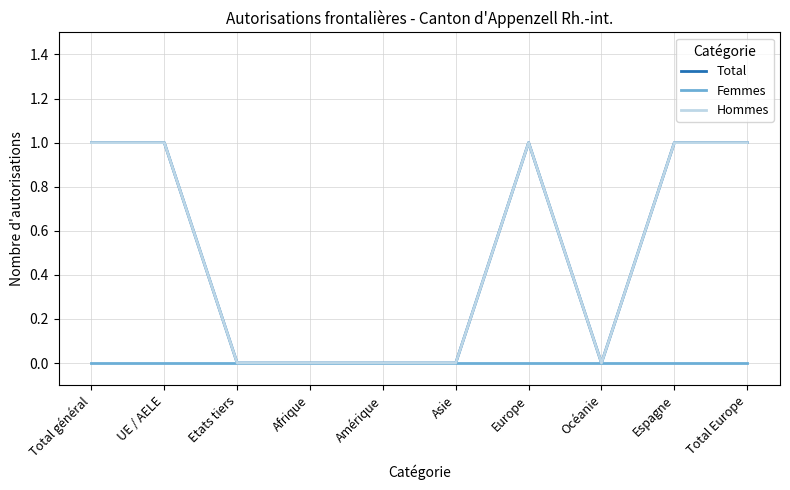

Does the chart have visible grid lines?

Yes